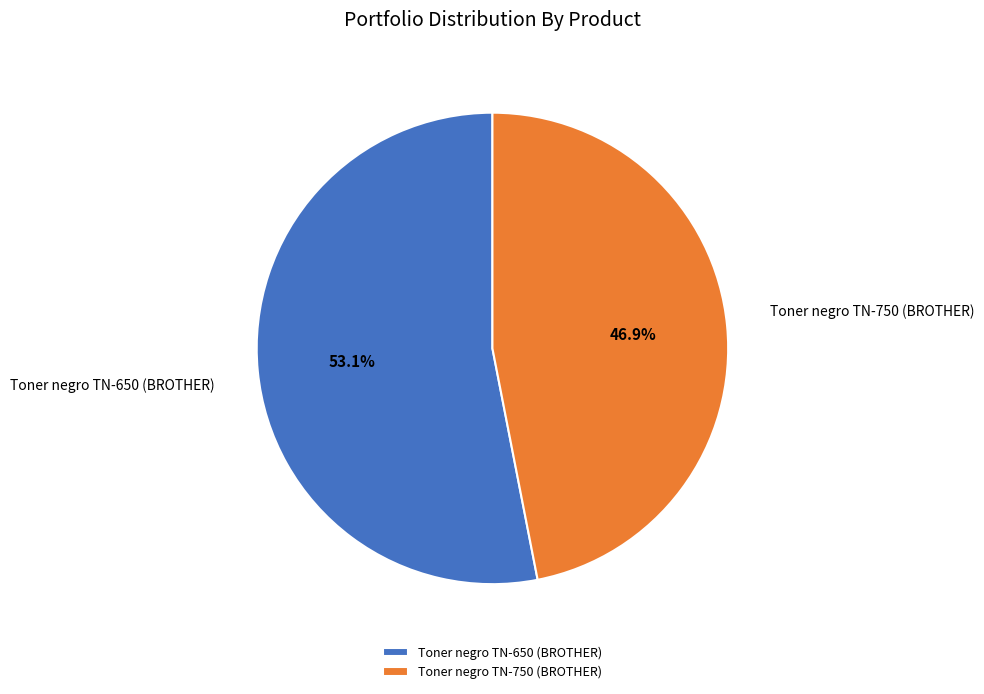

Count the number of slices in the pie.

2